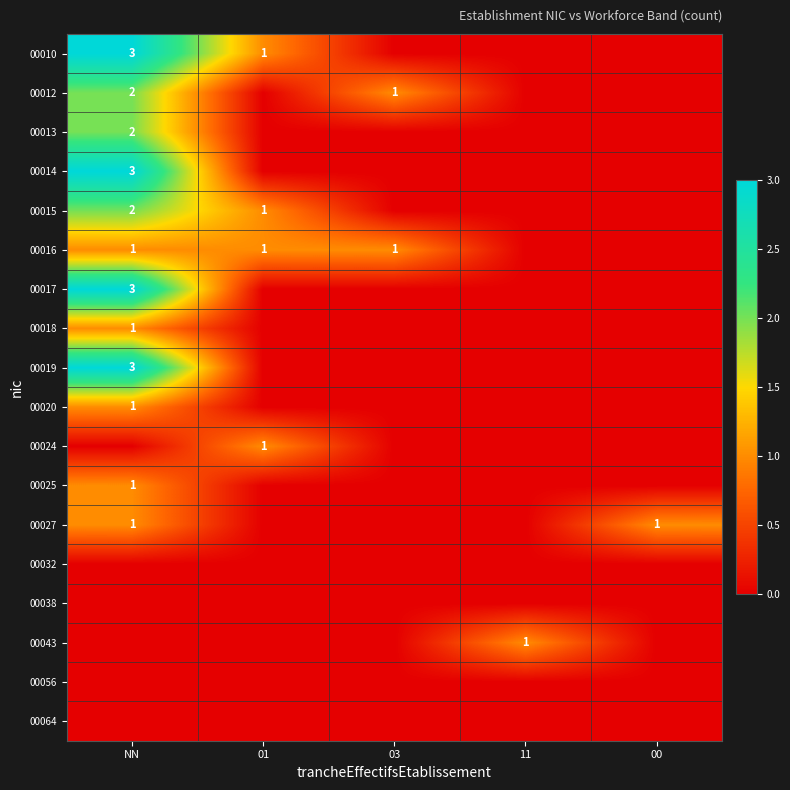

Is it true that 00018 equals 0 at NN?

False